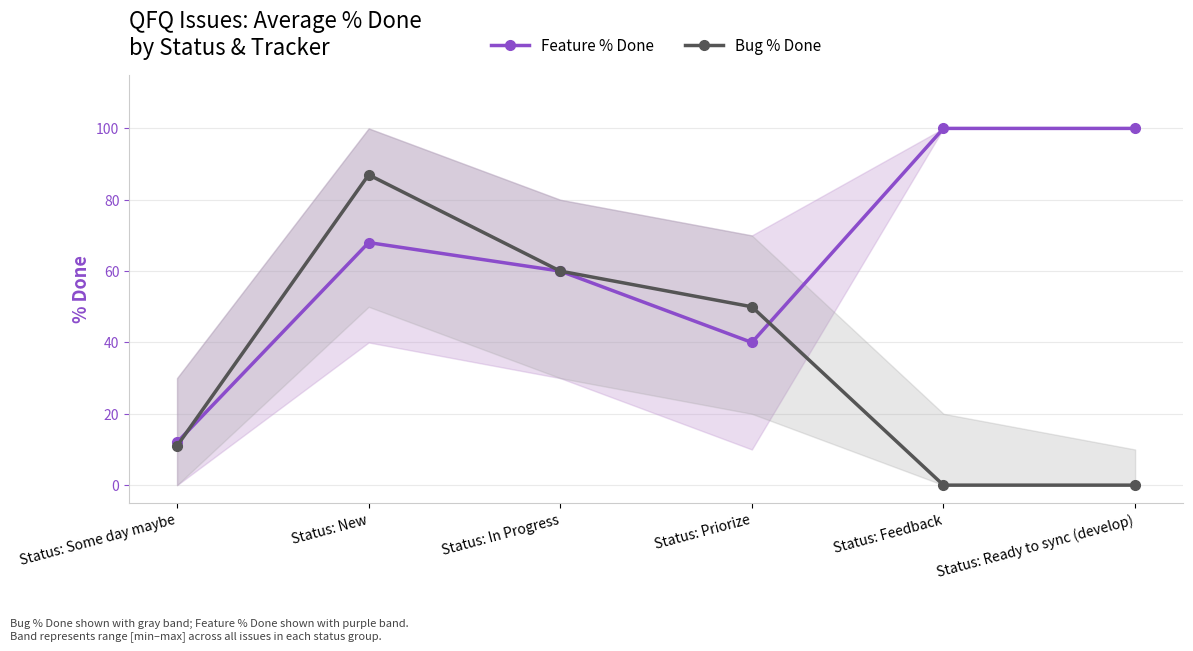

The Bug % Done series shows 47 at Status: Feedback. True or false?

False